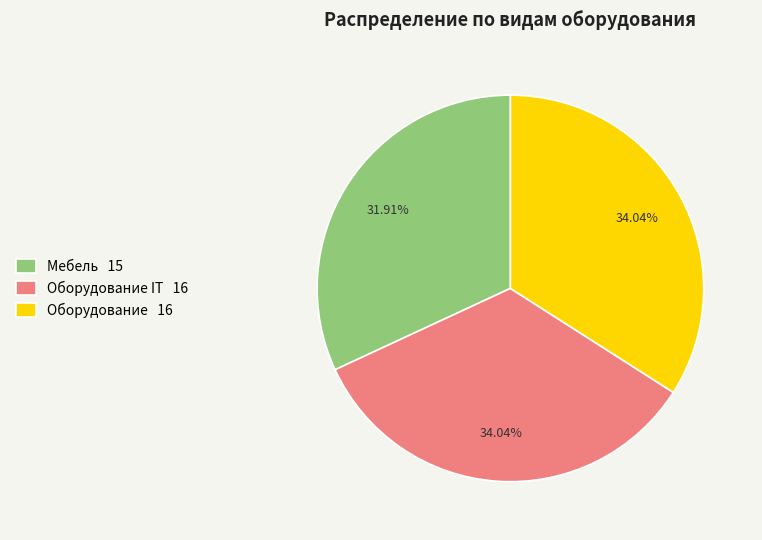

Is Оборудование 16 the majority of the pie?

No